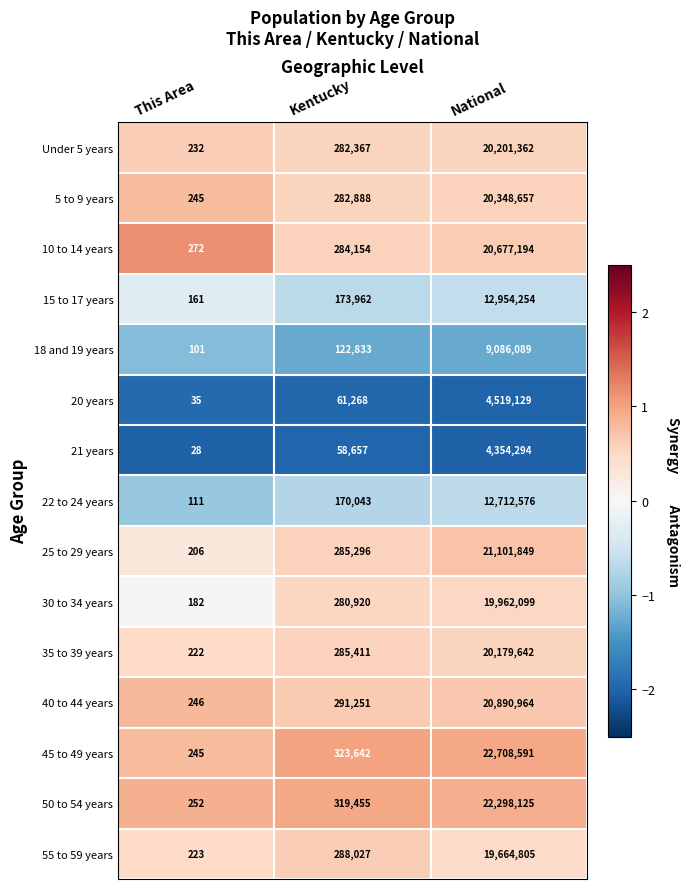

Read the 21 years value at National.

4354294